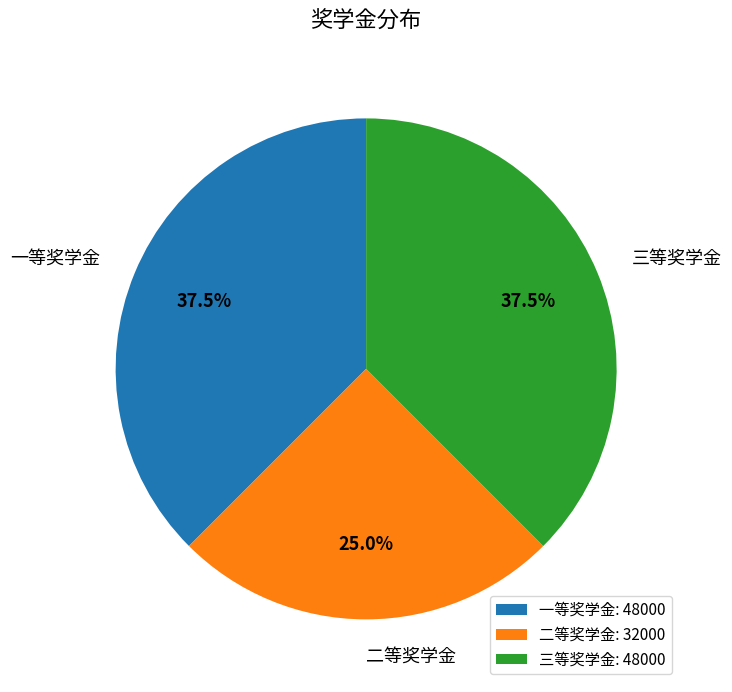

Between 三等奖学金 and 二等奖学金, which is larger?

三等奖学金